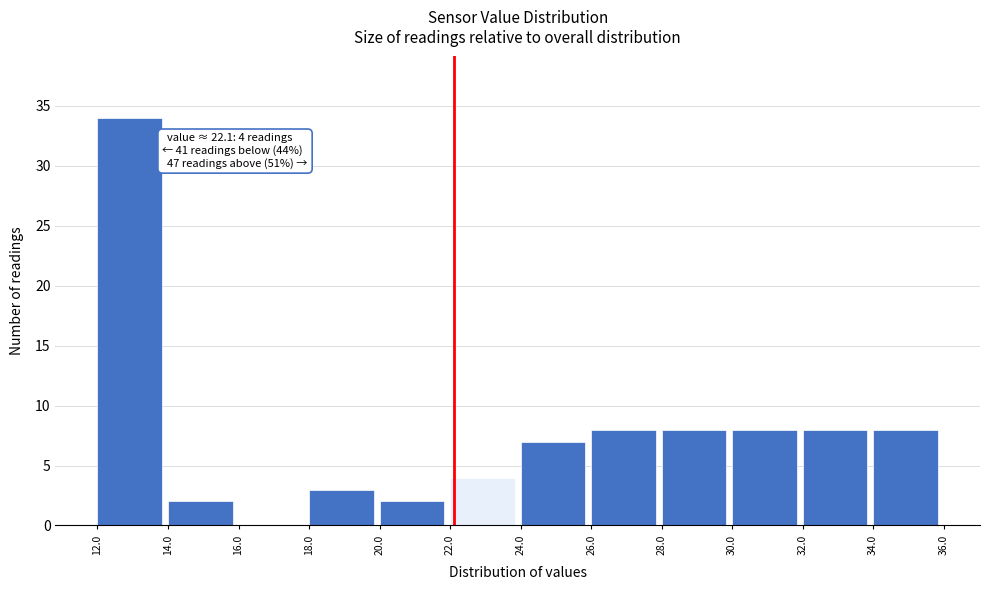

Which range on the x-axis has the tallest bar?

12.0 to 14.0